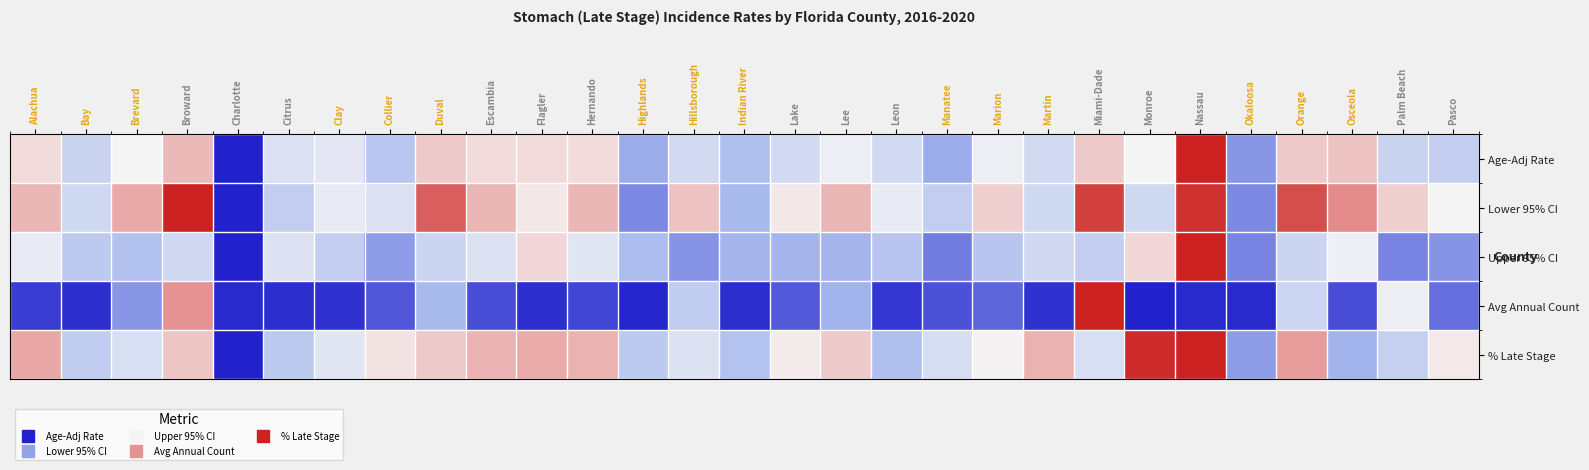

At Clay, list the series in order from largest to smallest.

Lower 95% CI, Age-Adj Rate, % Late Stage, Upper 95% CI, Avg Annual Count